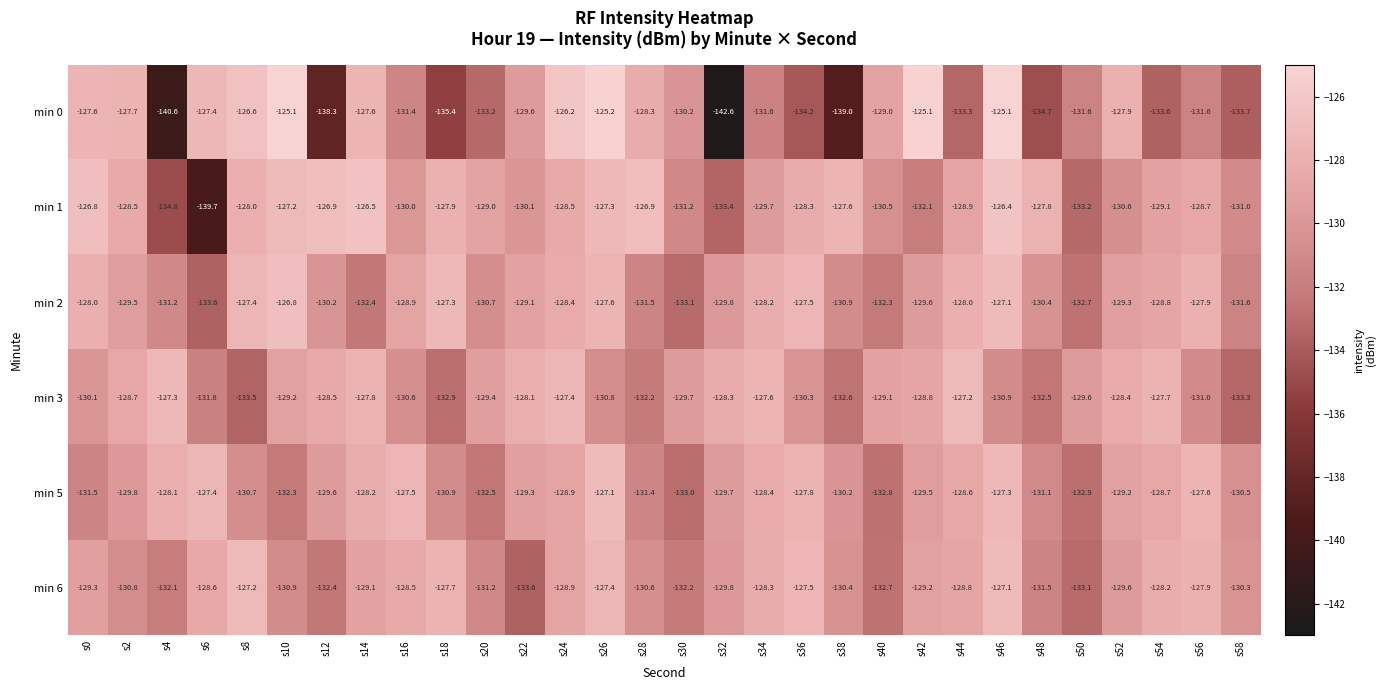

List the labels in order of min 6 value, smallest first.

s22, s50, s40, s12, s30, s4, s48, s20, s10, s2, s28, s38, s58, s32, s52, s0, s42, s14, s24, s44, s6, s16, s34, s54, s56, s18, s36, s26, s8, s46